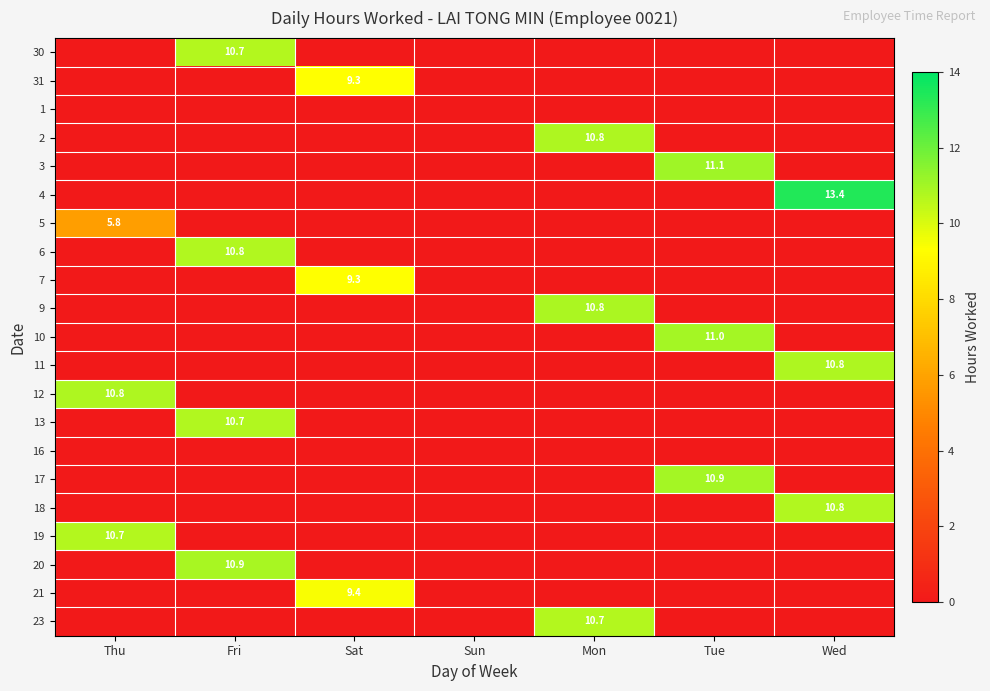

Is it true that 11 equals 7.1 at Wed?

False